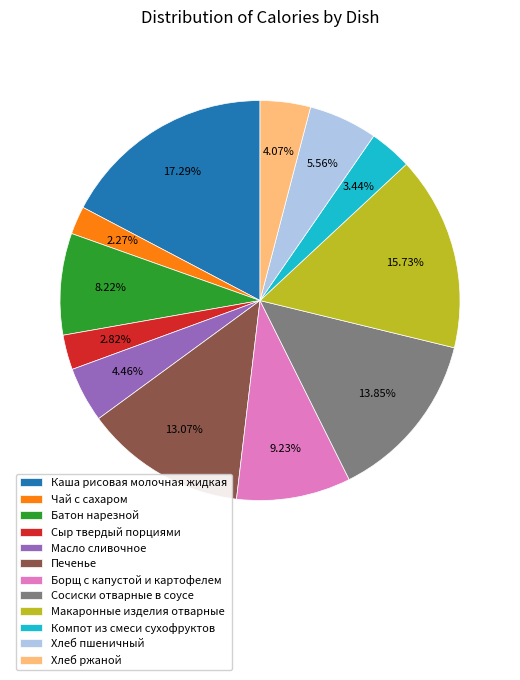

What percentage is the Печенье slice, to the nearest percent?

13%